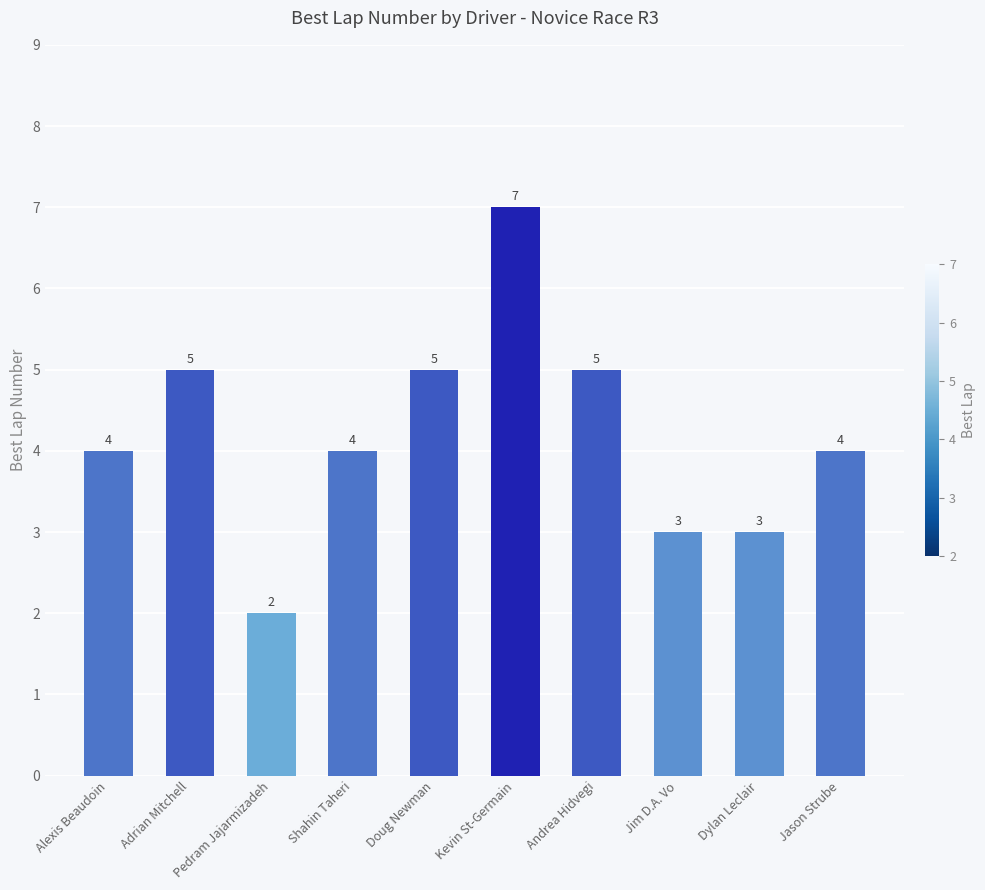

What is the label of the 3rd bar from the left?

Pedram Jajarmizadeh